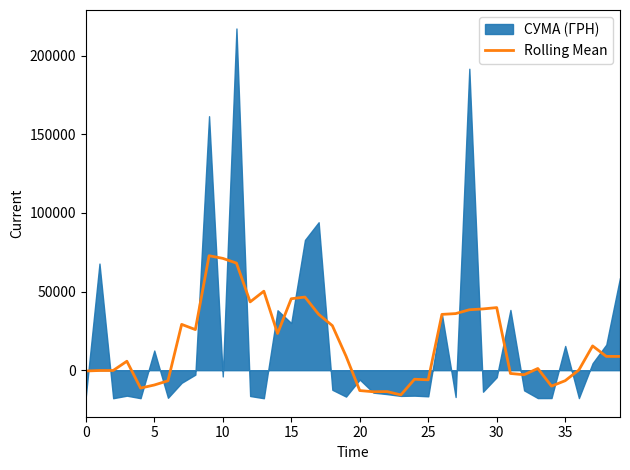

What is the lowest value of the Rolling Mean series?

-15729.9